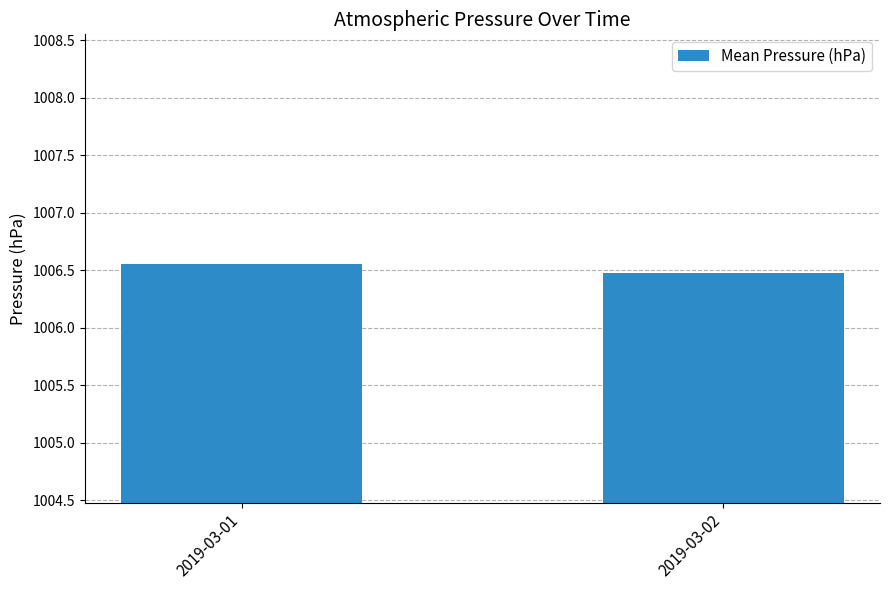

True or false: the data shows 1006.5 at 2019-03-02.

True